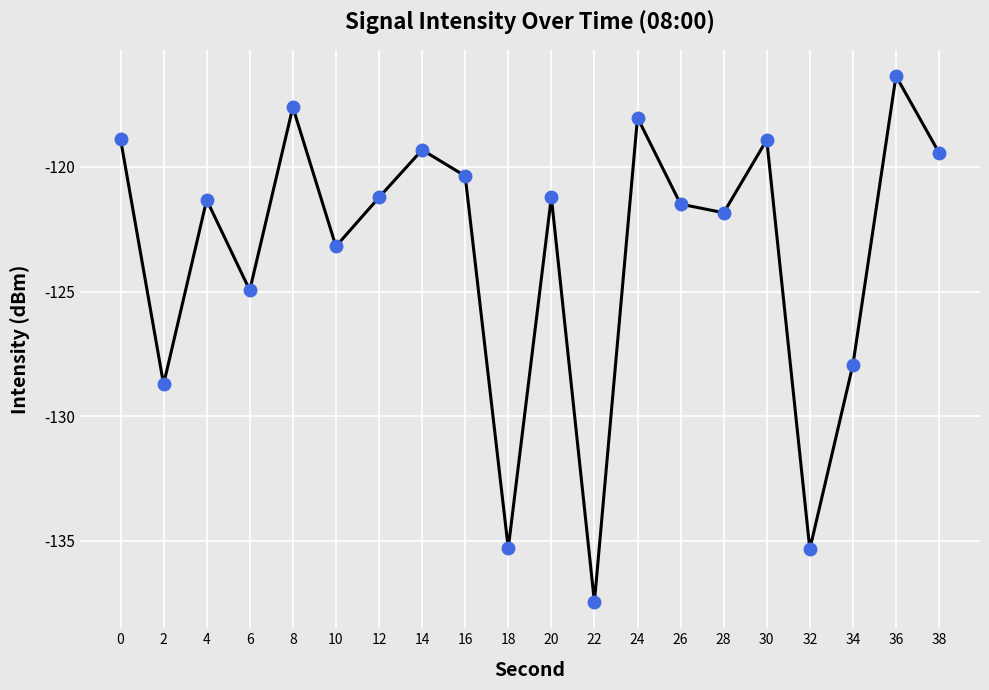

Reading left to right, transcribe all the data shown in this chart.

-118.9	-128.7	-121.3	-124.9	-117.6	-123.2	-121.2	-119.3	-120.4	-135.3	-121.2	-137.5	-118.0	-121.5	-121.8	-118.9	-135.3	-127.9	-116.4	-119.4